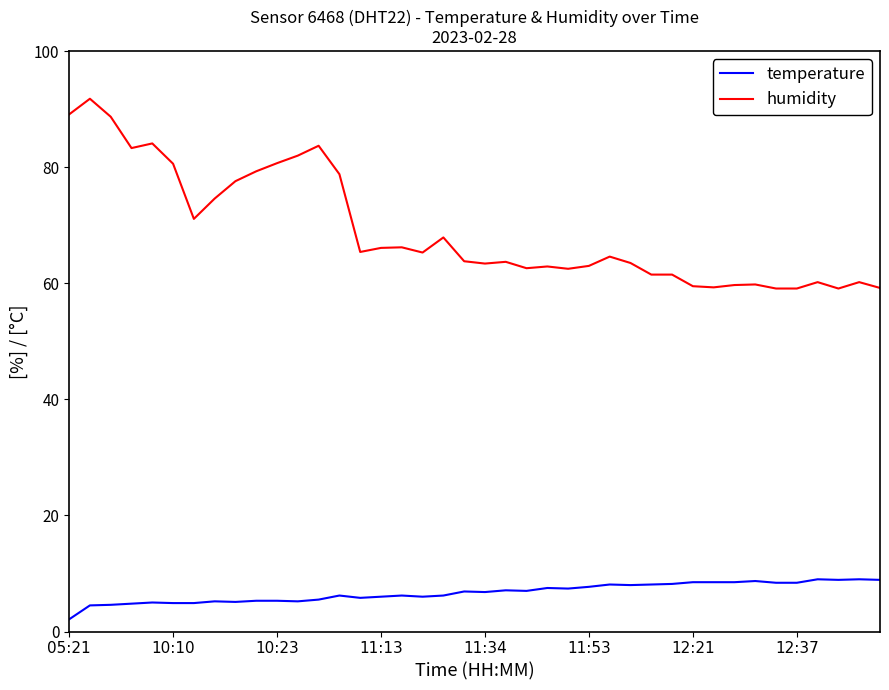

Which series has the largest range (max minus min)?

humidity